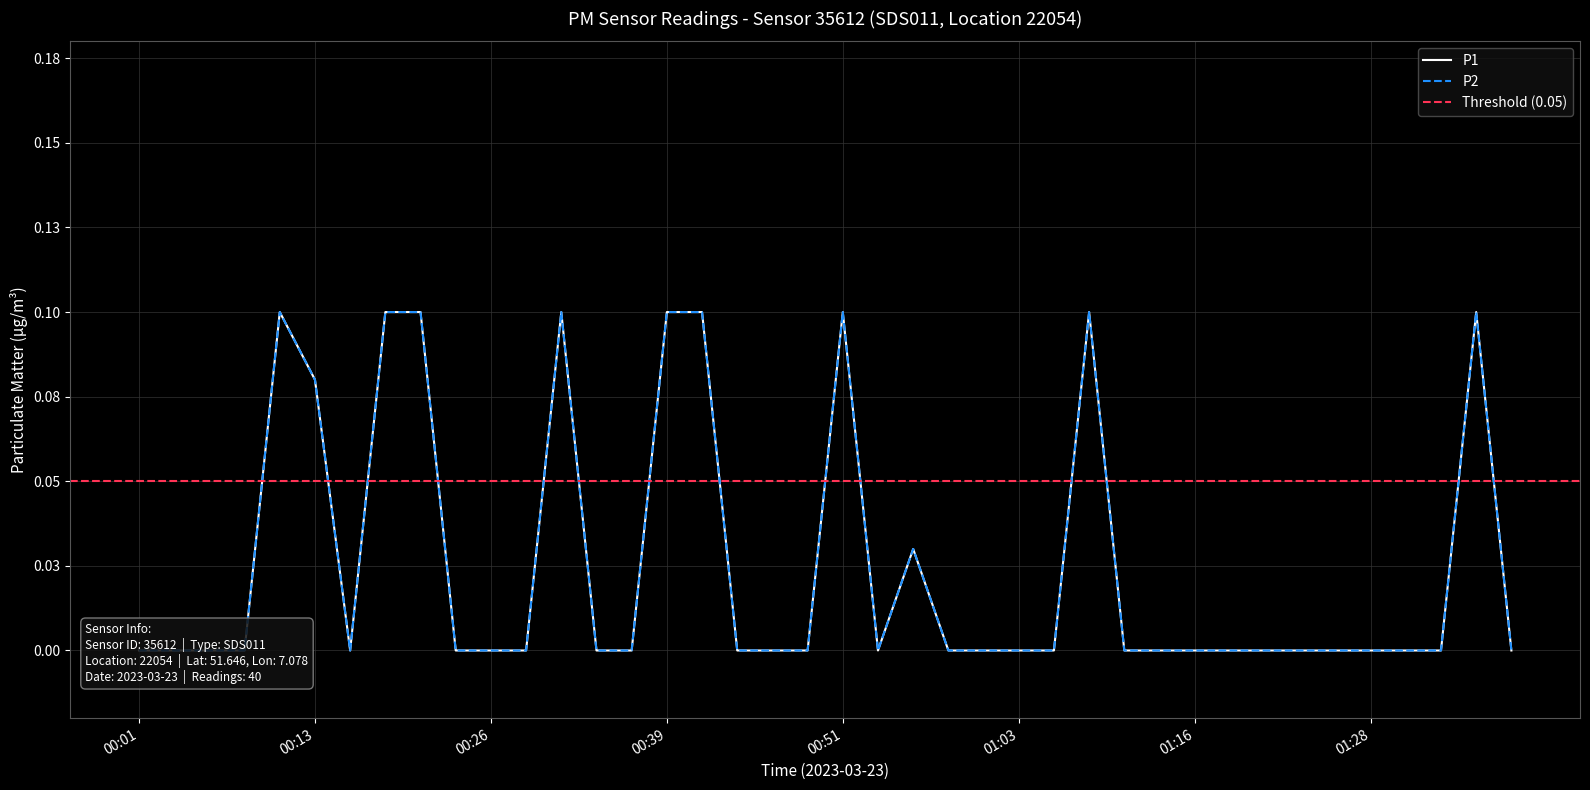

List the series in order of their peak value, highest first.

P1, P2